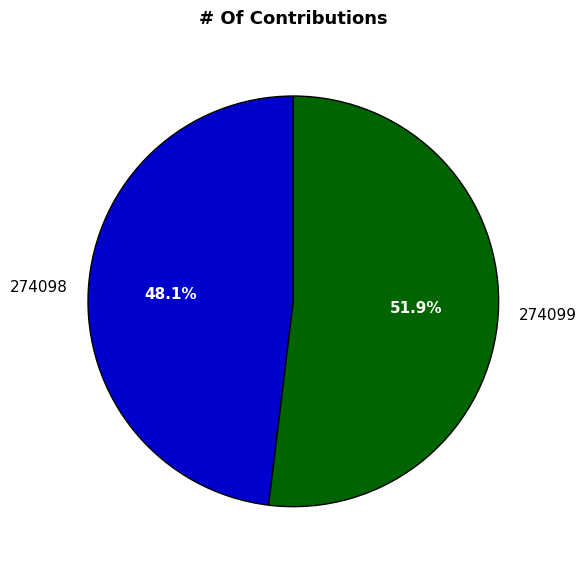

Which category accounts for the majority?

274099